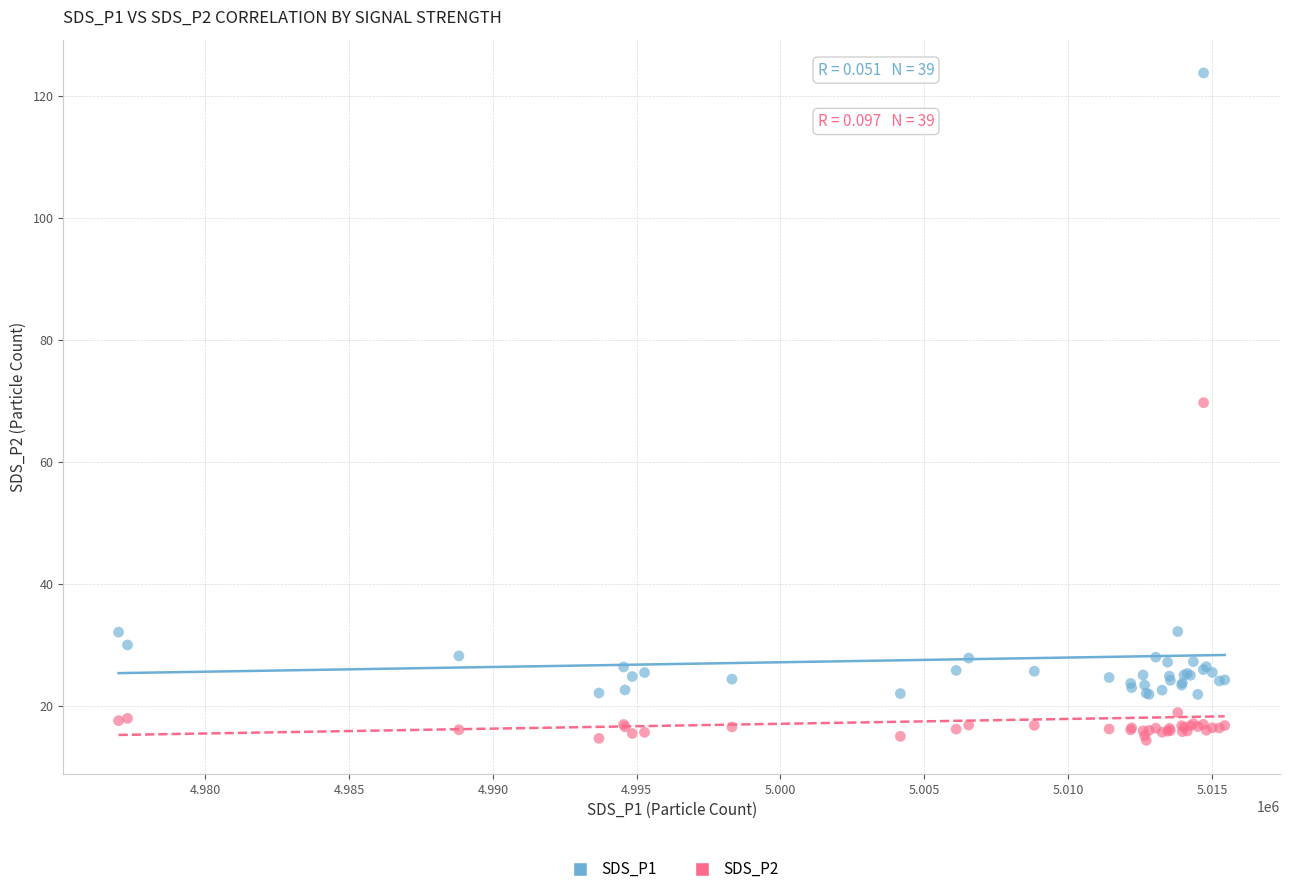

Which series has the widest spread of Y values?

SDS_P1